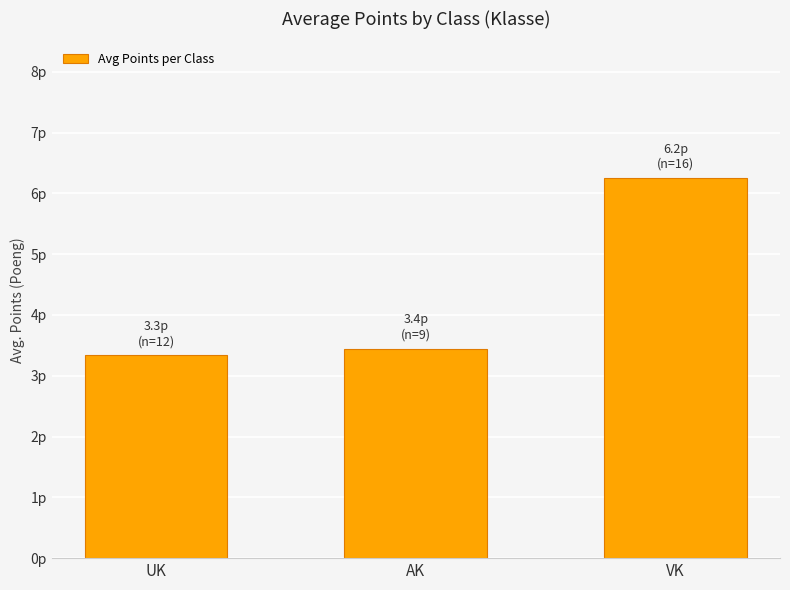

List the labels in order of value, largest first.

VK, AK, UK